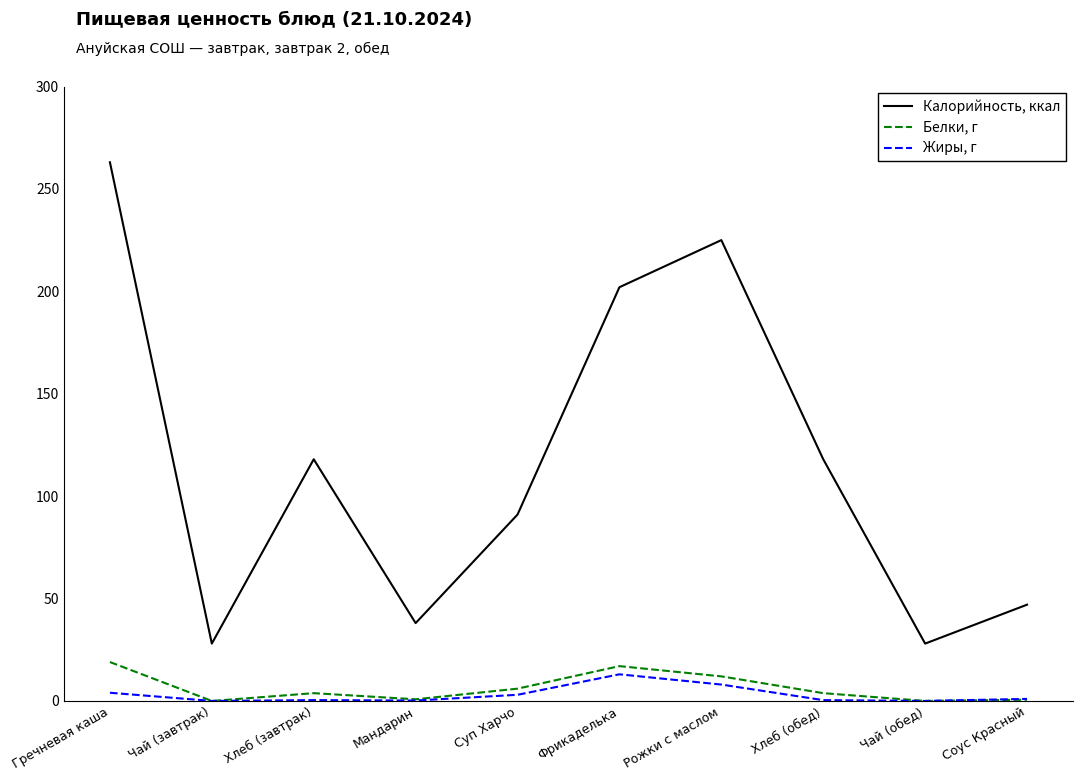

What position from the left is Чай (обед)?

9